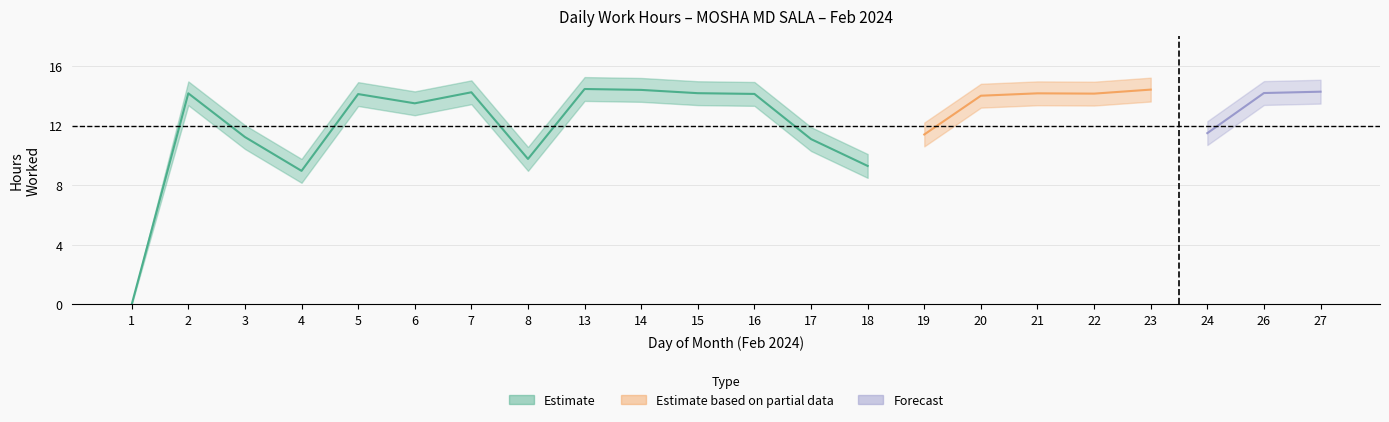

True or false: Low_lower has a value of 2.7 at 4.

False